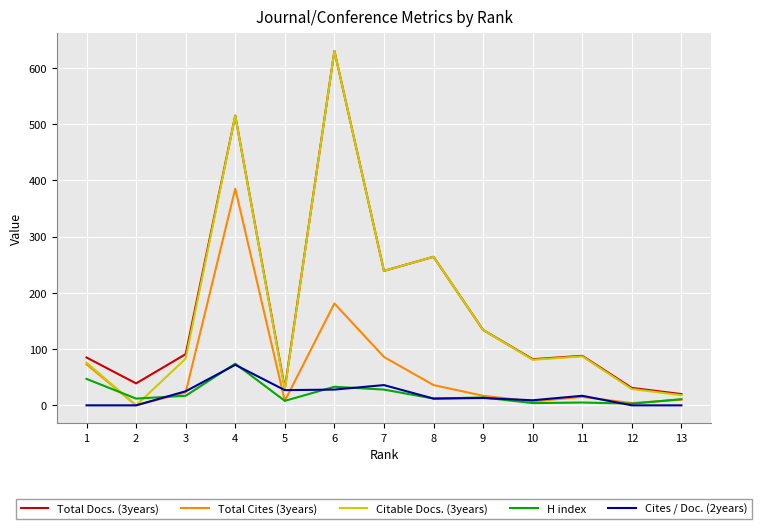

What is the sum of all Citable Docs. (3years) values?

2184